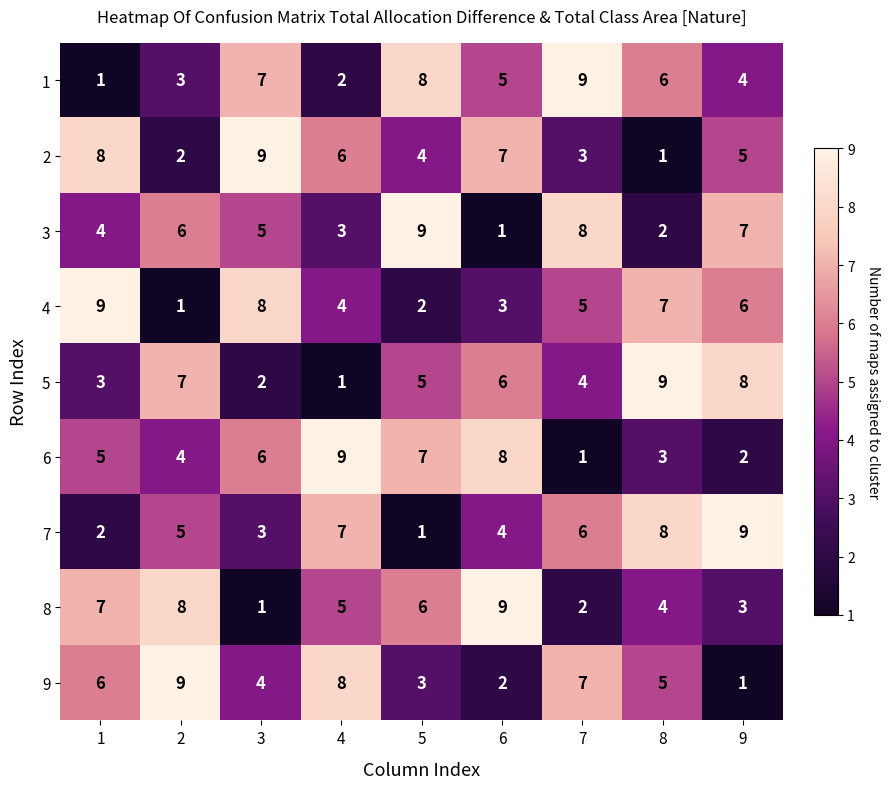

Where is 5 nearest to the value 5?

5